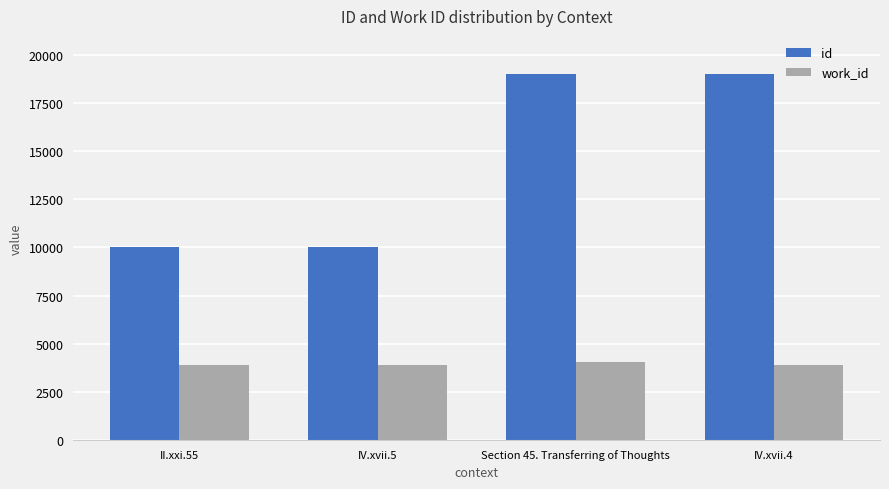

What is the average value of the work_id series?

3912